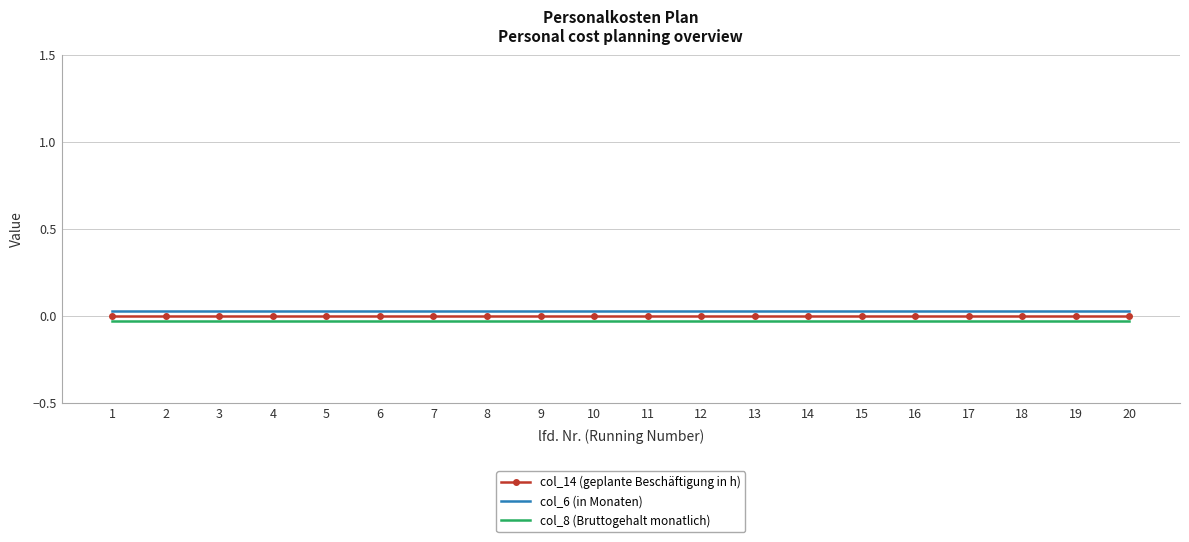

Which series has the largest range (max minus min)?

col_14 (geplante Beschäftigung in h)